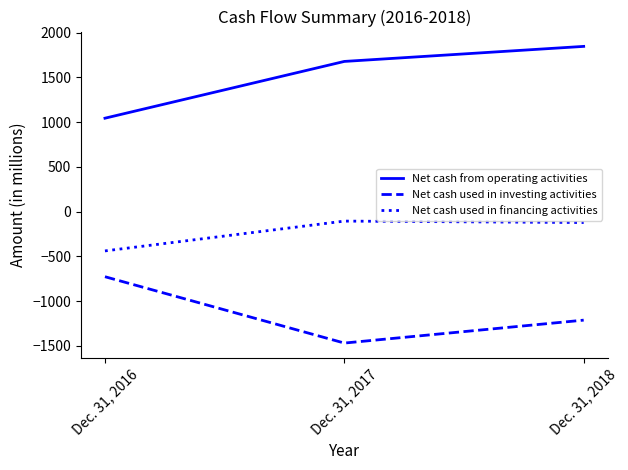

At which label is Net cash used in investing activities closest to -1097?

Dec. 31, 2018